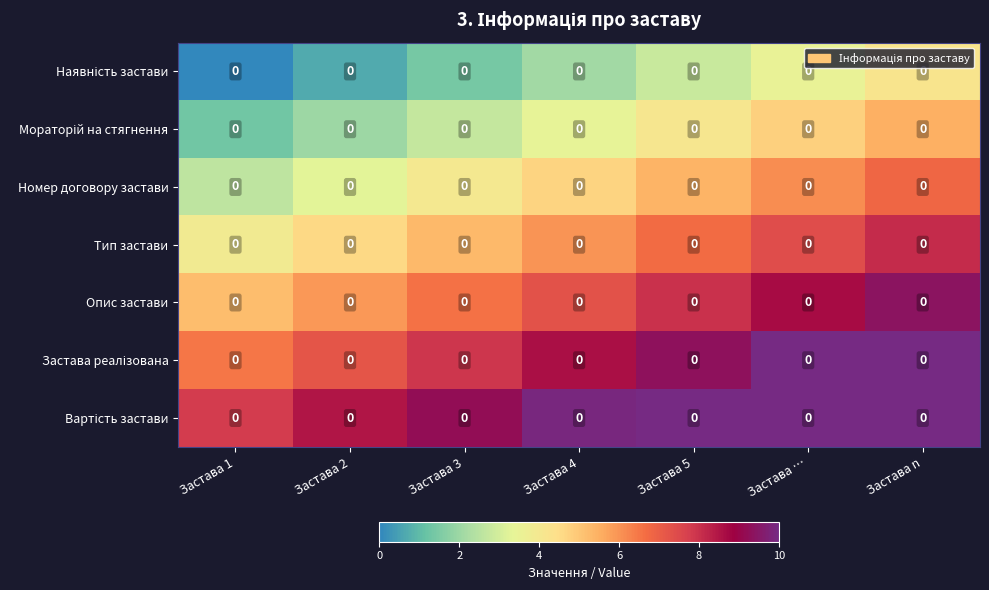

What is the approximate value of Застава реалізована at Застава 1?

6.5